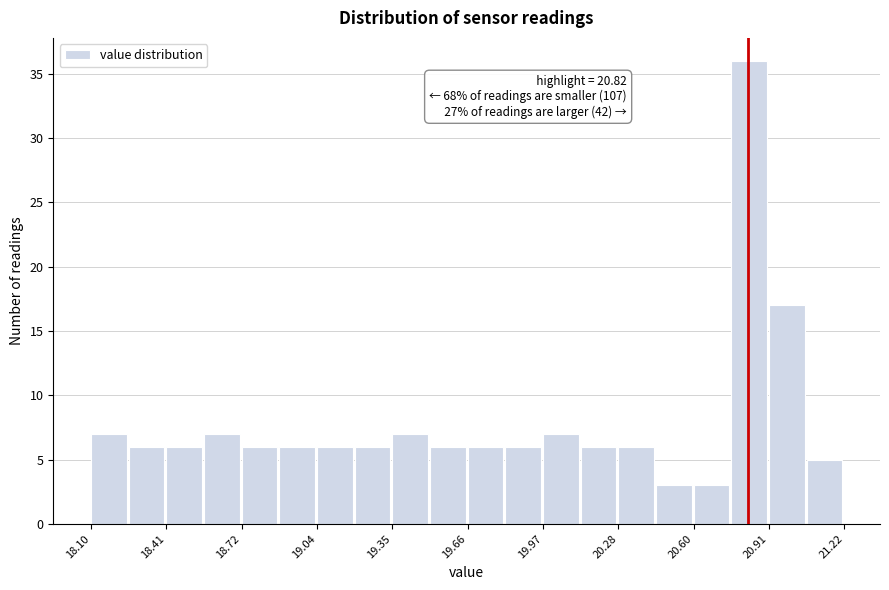

Read against the x-axis, roughly where is the centre of the tallest bar?

20.85